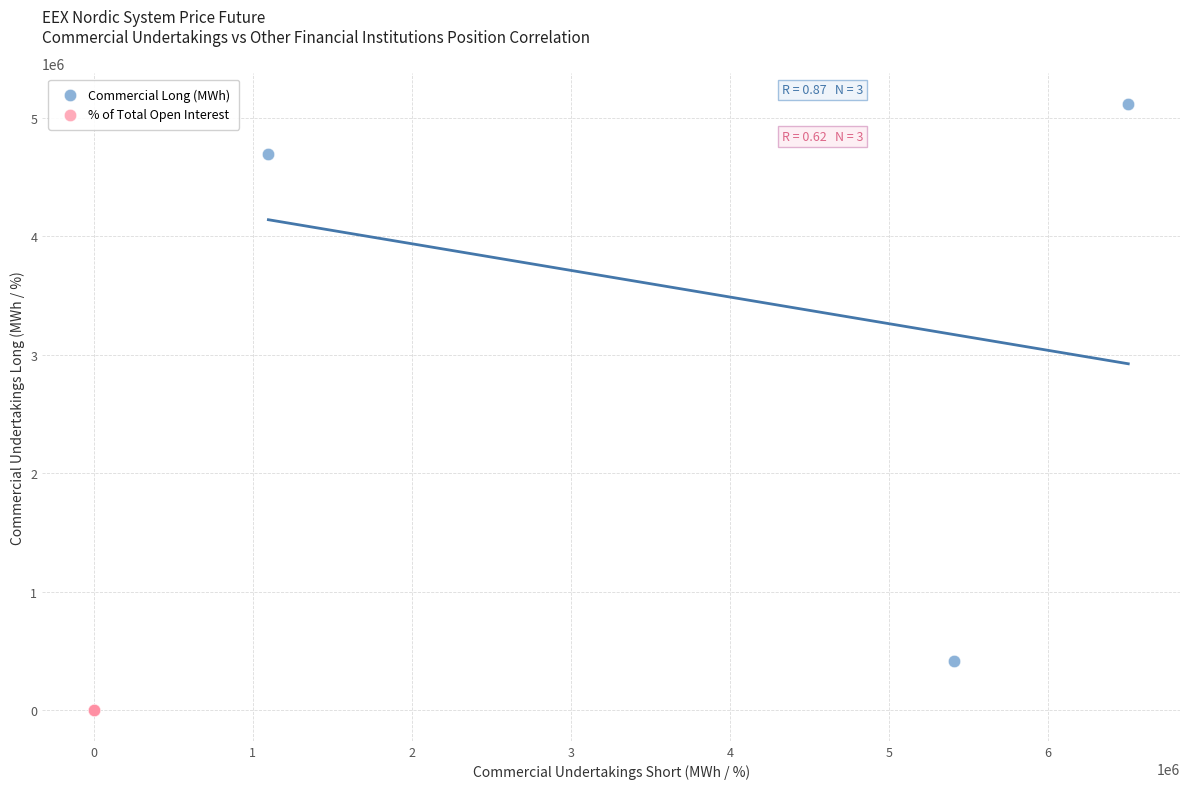

Which series has the widest spread of Y values?

Commercial Long (MWh)